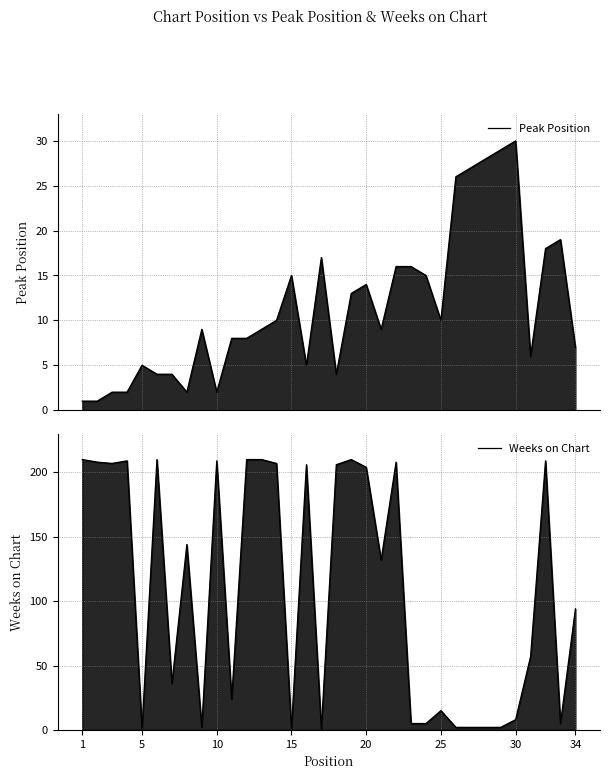

How many data points in Peak Position are less than 9?

15